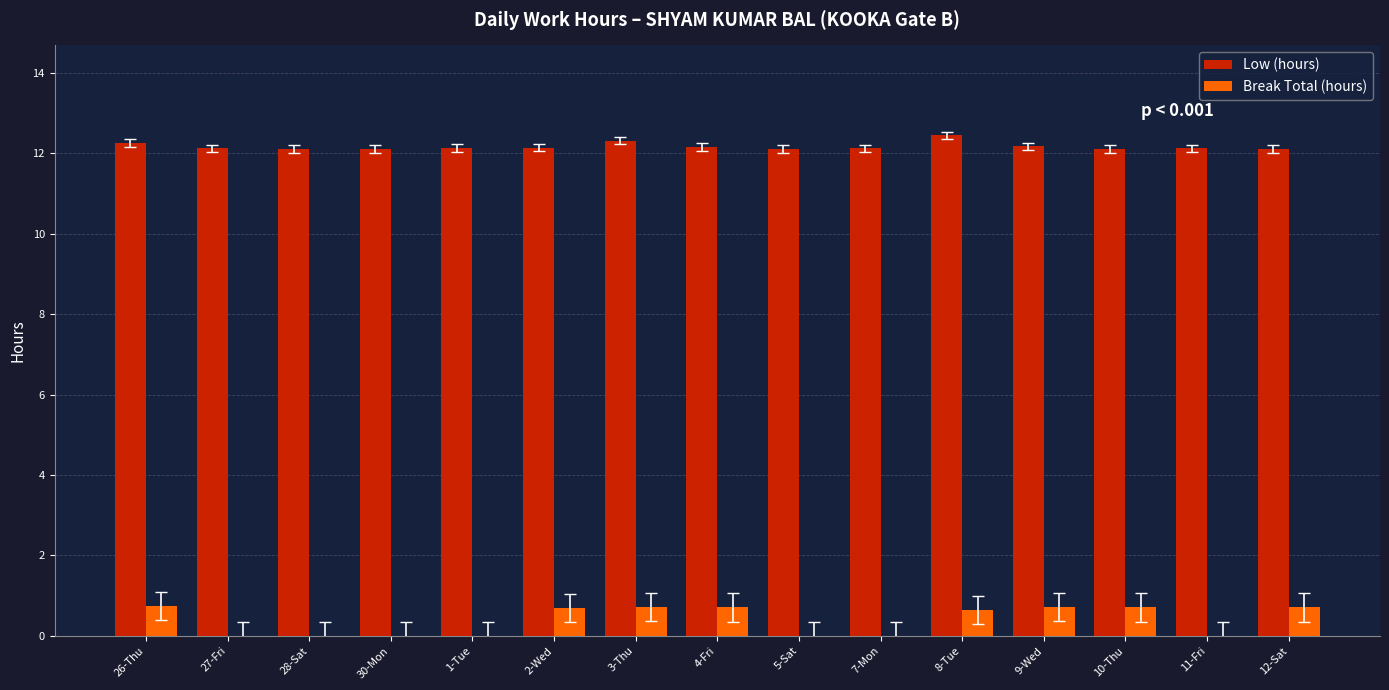

Between 5-Sat and 8-Tue, which series saw the biggest shift?

Break Total (hours)